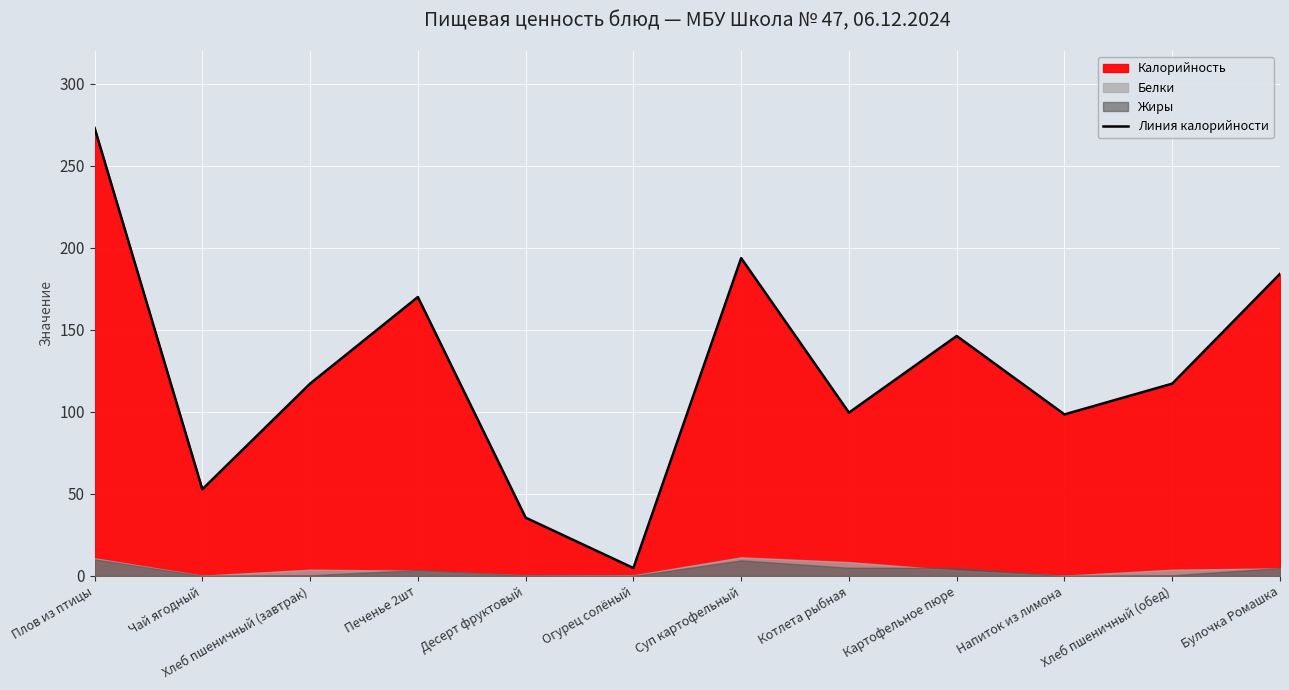

True or false: there are more than 2 points higher than both neighbors.

True